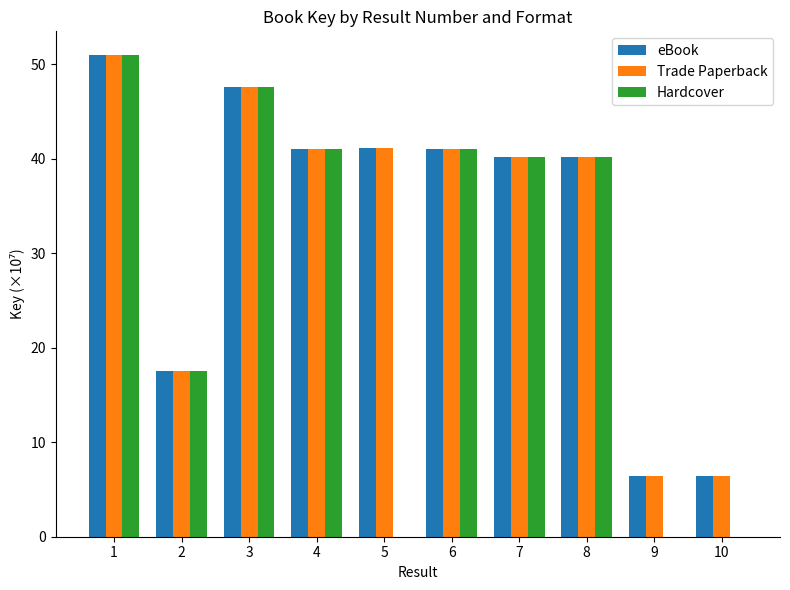

Is the value of Hardcover at 3 greater than the value of eBook at 8?

Yes